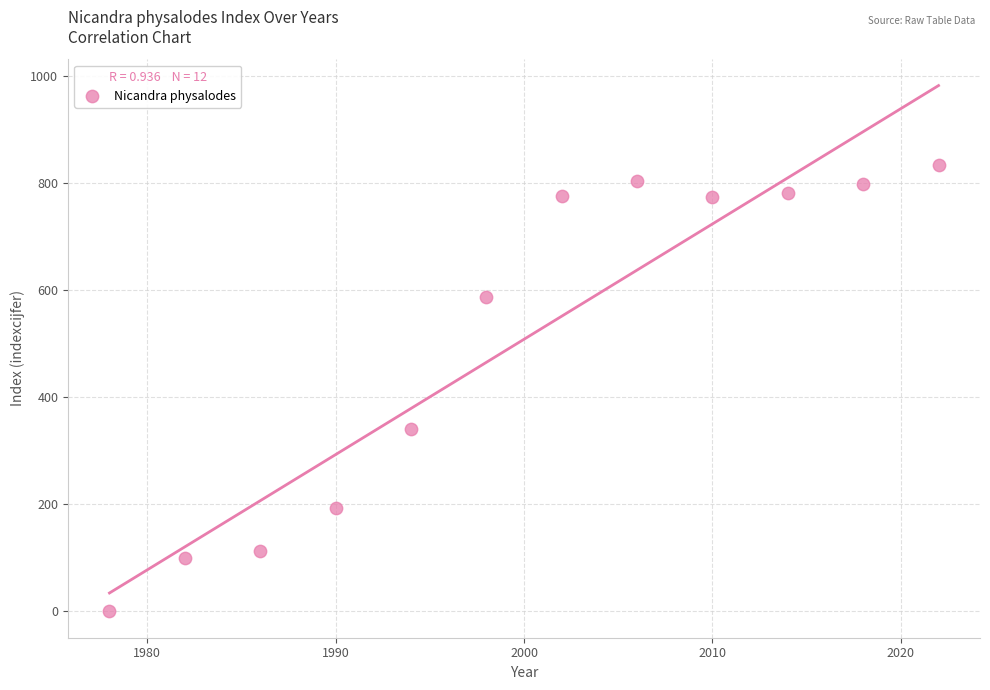

What Y value in the scatter plot is closest to 416?

340